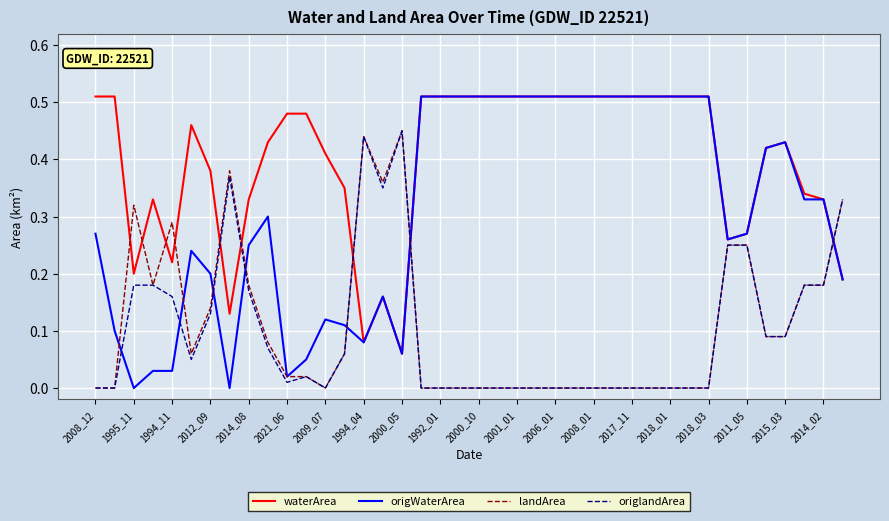

Which series has the widest spread of values?

origWaterArea